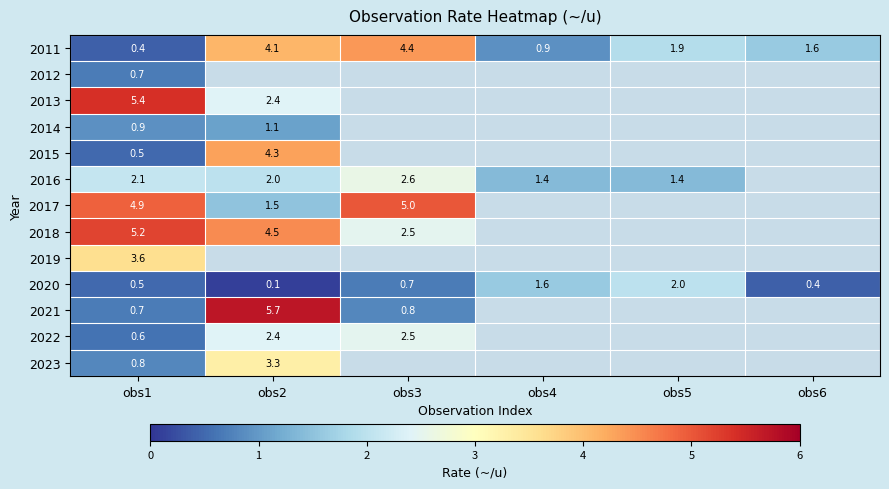

Where is 2011 nearest to the value 2?

obs5